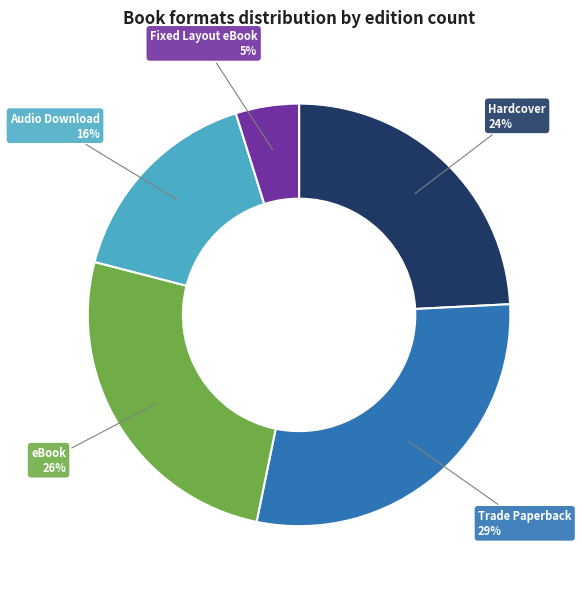

Is there any slice that represents more than half of the pie?

No